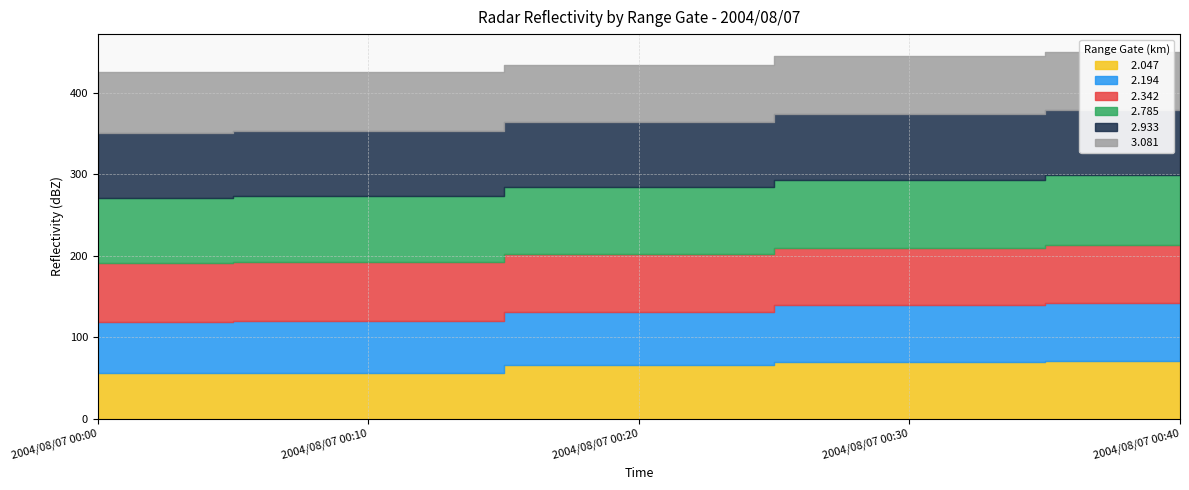

Reading right to left, extract all data points from this chart.

  2.047: 2004/08/07 00:40=70.6	2004/08/07 00:30=69.4	2004/08/07 00:20=65.9	2004/08/07 00:10=55.8	2004/08/07 00:00=56.0
  2.194: 2004/08/07 00:40=72.1	2004/08/07 00:30=70.1	2004/08/07 00:20=65.8	2004/08/07 00:10=64.1	2004/08/07 00:00=63.3
  2.342: 2004/08/07 00:40=71.0	2004/08/07 00:30=70.5	2004/08/07 00:20=71.1	2004/08/07 00:10=72.5	2004/08/07 00:00=71.6
  2.785: 2004/08/07 00:40=85.5	2004/08/07 00:30=83.6	2004/08/07 00:20=82.1	2004/08/07 00:10=80.6	2004/08/07 00:00=80.5
  2.933: 2004/08/07 00:40=80.6	2004/08/07 00:30=80.9	2004/08/07 00:20=79.2	2004/08/07 00:10=79.8	2004/08/07 00:00=79.6
  3.081: 2004/08/07 00:40=70.1	2004/08/07 00:30=71.0	2004/08/07 00:20=70.8	2004/08/07 00:10=73.1	2004/08/07 00:00=74.4